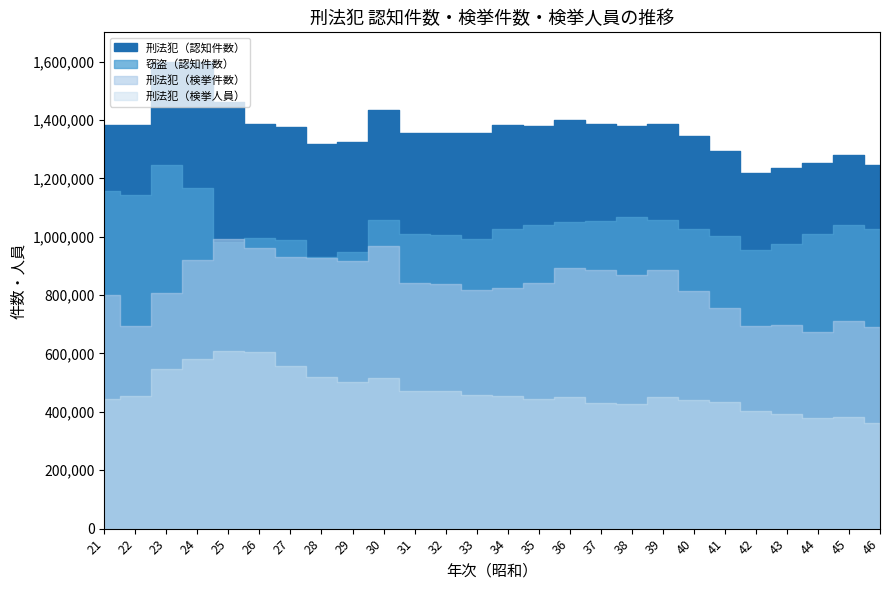

Which series has the widest spread of values?

刑法犯（認知件数）